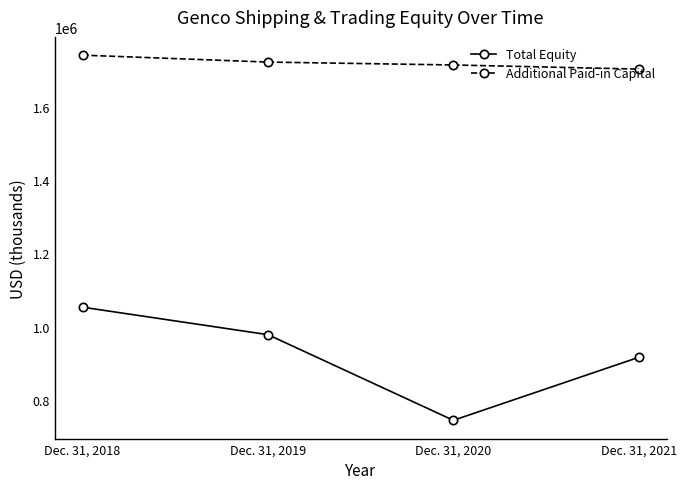

How many data points in Additional Paid-in Capital are less than 1721268?

2